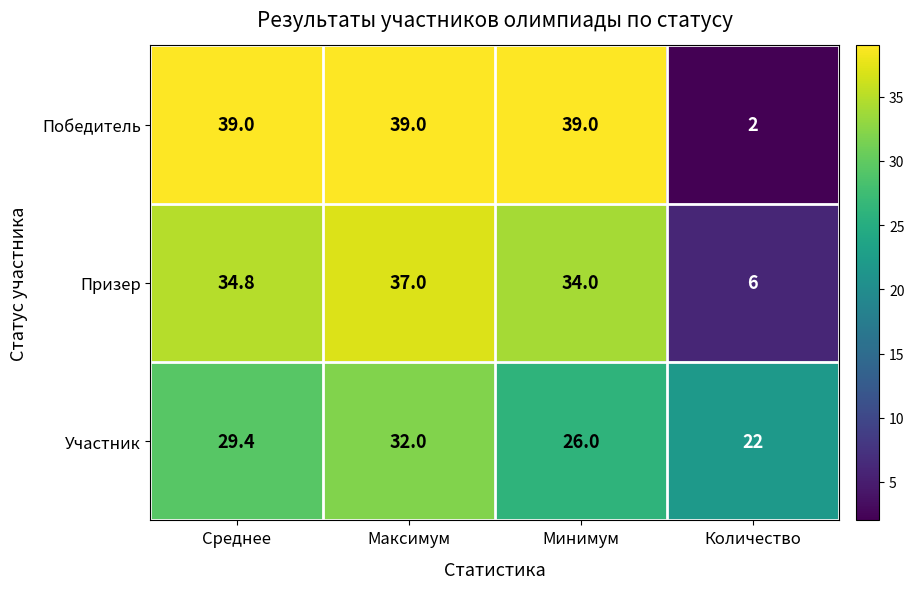

What is the difference between the highest and lowest values at Среднее?

9.6